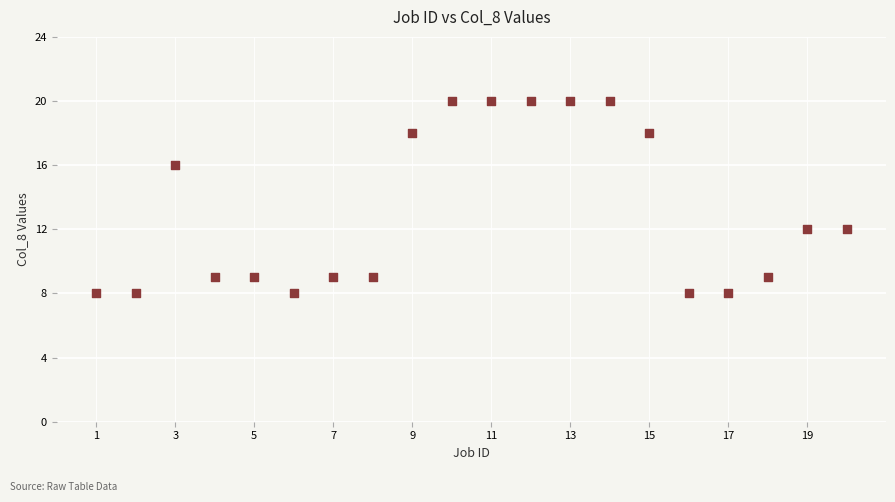

What is the range of Y values (max minus min)?

12